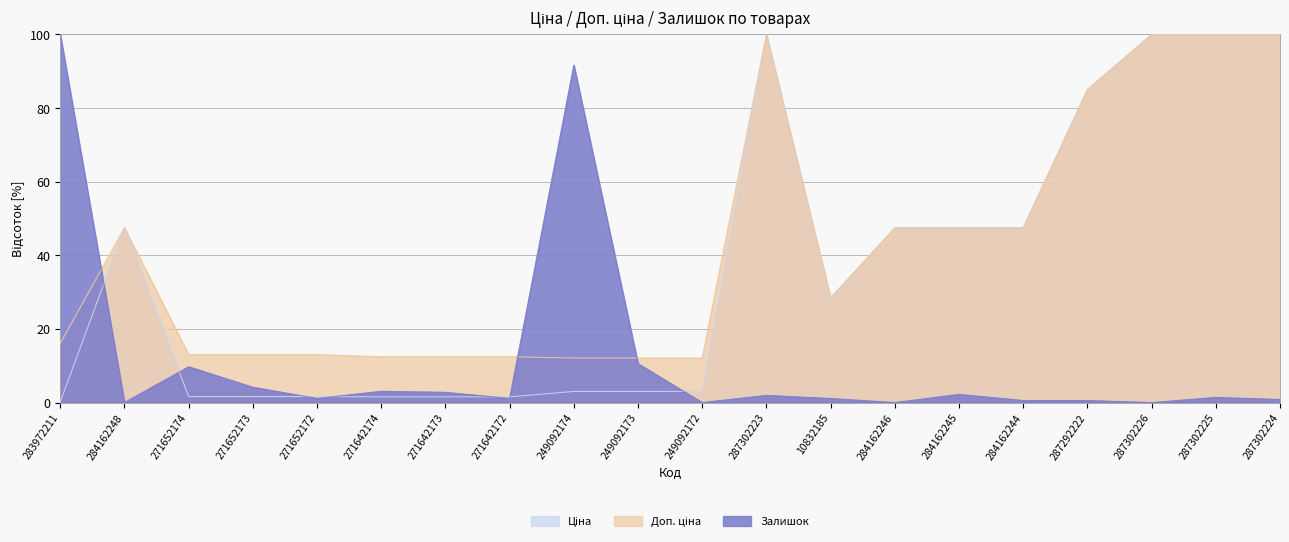

Which series has the largest range (max minus min)?

Залишок